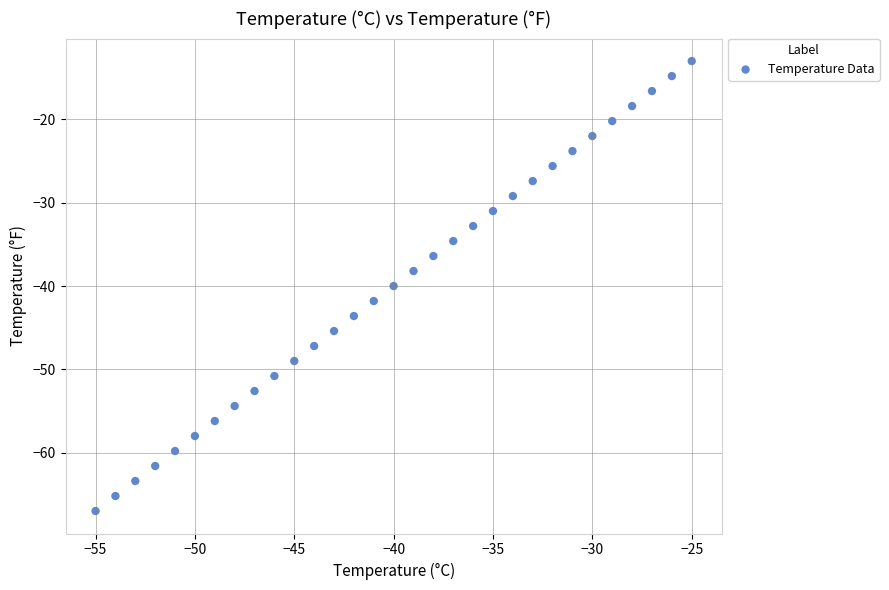

What is the range of Y values (max minus min)?

54.0